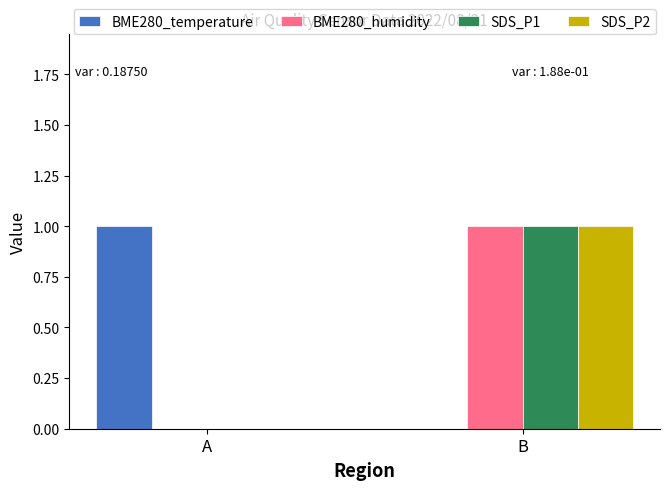

At which category is the sum across all series the highest?

B